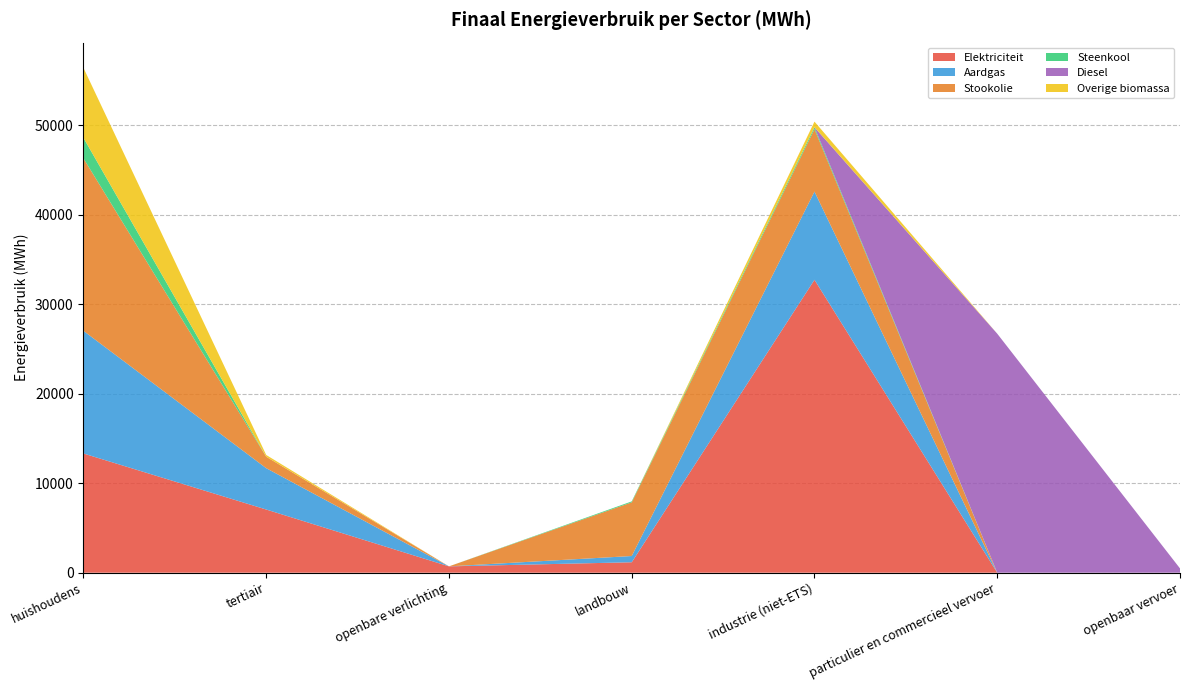

Reading left to right, extract all data points from this chart.

Elektriciteit: huishoudens=13318.6	tertiair=7059.4	openbare verlichting=709.1	landbouw=1167.6	industrie (niet-ETS)=32728.2	particulier en commercieel vervoer=0.3	openbaar vervoer=0.0
Aardgas: huishoudens=13705.3	tertiair=4619.2	openbare verlichting=0.0	landbouw=697.7	industrie (niet-ETS)=9853.6	particulier en commercieel vervoer=1.4	openbaar vervoer=0.0
Stookolie: huishoudens=19267.8	tertiair=1281.0	openbare verlichting=0.0	landbouw=5997.2	industrie (niet-ETS)=6976.6	particulier en commercieel vervoer=0.0	openbaar vervoer=0.0
Steenkool: huishoudens=2294.9	tertiair=0.0	openbare verlichting=0.0	landbouw=104.3	industrie (niet-ETS)=214.2	particulier en commercieel vervoer=0.0	openbaar vervoer=0.0
Diesel: huishoudens=0.0	tertiair=0.0	openbare verlichting=0.0	landbouw=0.0	industrie (niet-ETS)=0.0	particulier en commercieel vervoer=26704.3	openbaar vervoer=479.7
Overige biomassa: huishoudens=7821.6	tertiair=194.3	openbare verlichting=0.0	landbouw=0.0	industrie (niet-ETS)=628.9	particulier en commercieel vervoer=0.0	openbaar vervoer=0.0